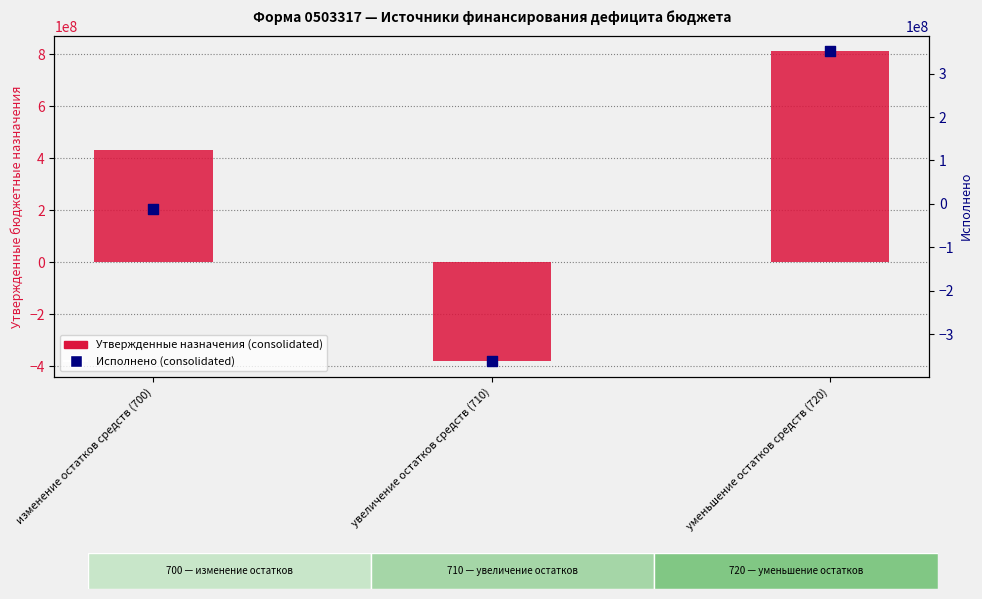

Which series has the widest spread of Y values?

Утвержденные назначения (consolidated)